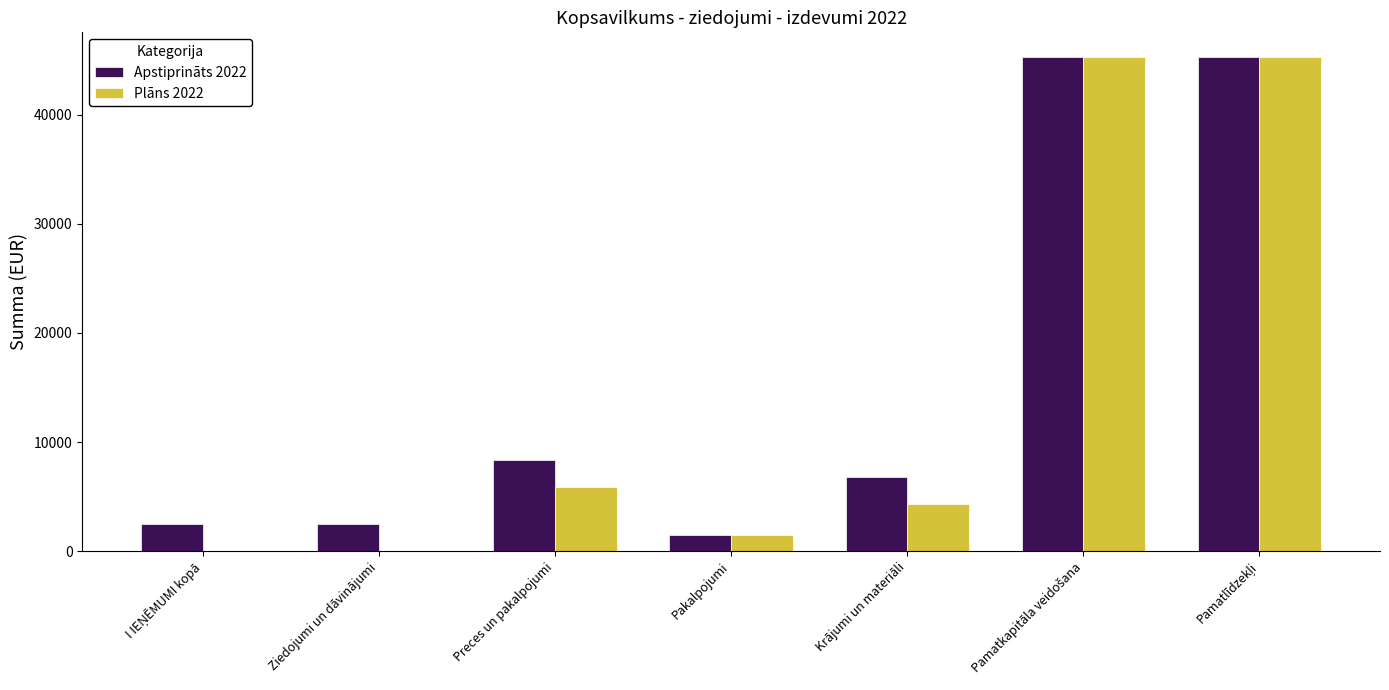

What is the maximum value for Apstiprināts 2022?

45300